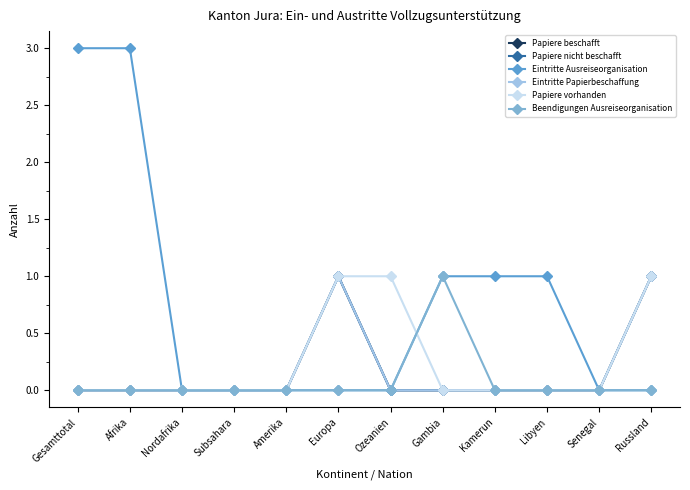

Reading right to left, list all the values displayed in this chart.

Papiere beschafft: 1	0	0	0	0	0	1	0	0	0	0	0
Papiere nicht beschafft: 1	0	0	0	0	0	1	0	0	0	0	0
Eintritte Ausreiseorganisation: 0	0	1	1	1	0	0	0	0	0	3	3
Eintritte Papierbeschaffung: 1	0	0	0	0	0	1	0	0	0	0	0
Papiere vorhanden: 1	0	0	0	0	1	1	0	0	0	0	0
Beendigungen Ausreiseorganisation: 0	0	0	0	1	0	0	0	0	0	0	0